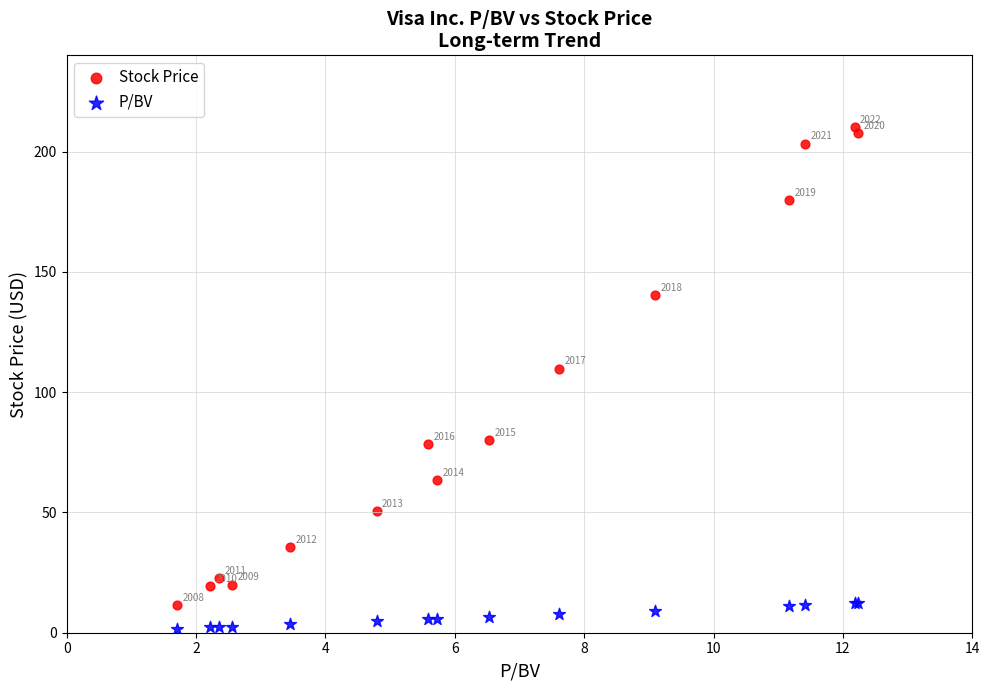

Which series reaches the maximum Y coordinate?

Stock Price